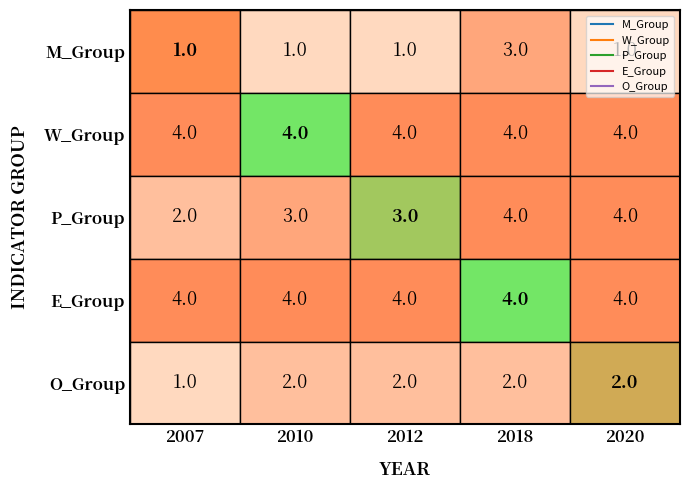

Is it true that E_Group equals 4 at 2012?

True